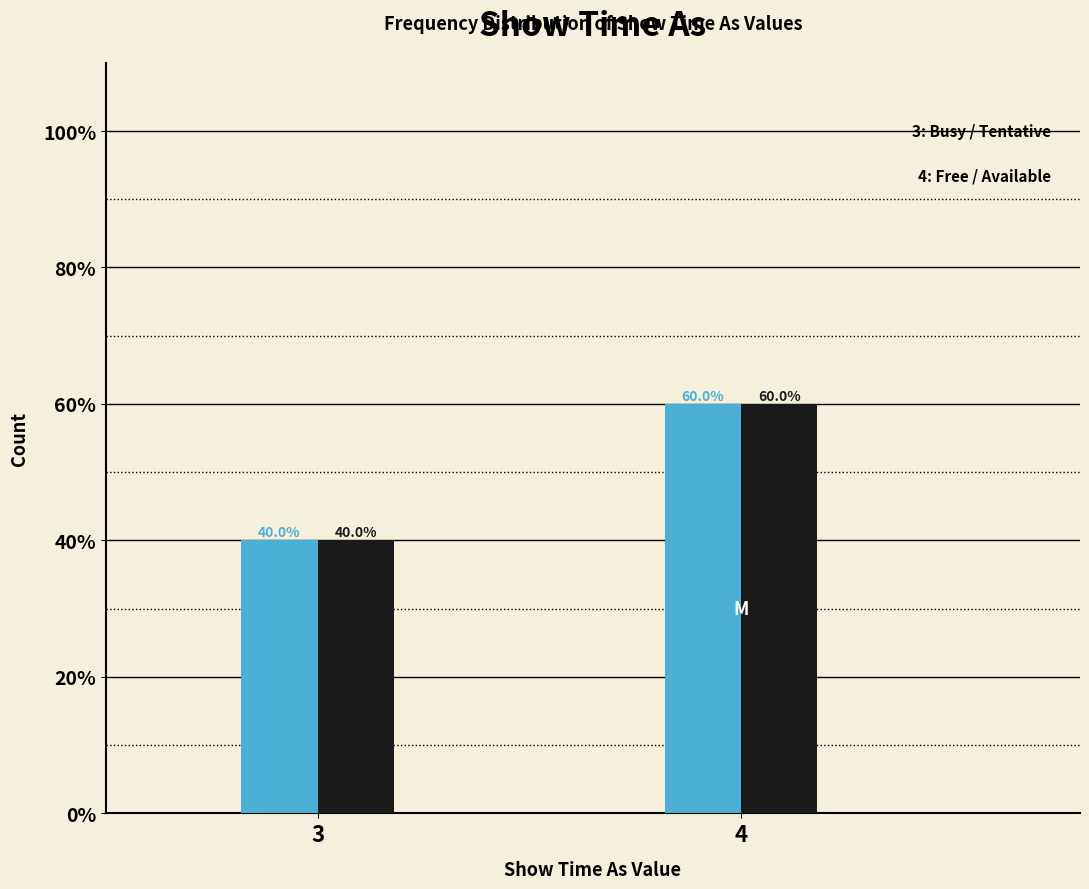

Are the bars grouped side by side (vs. stacked)?

Yes